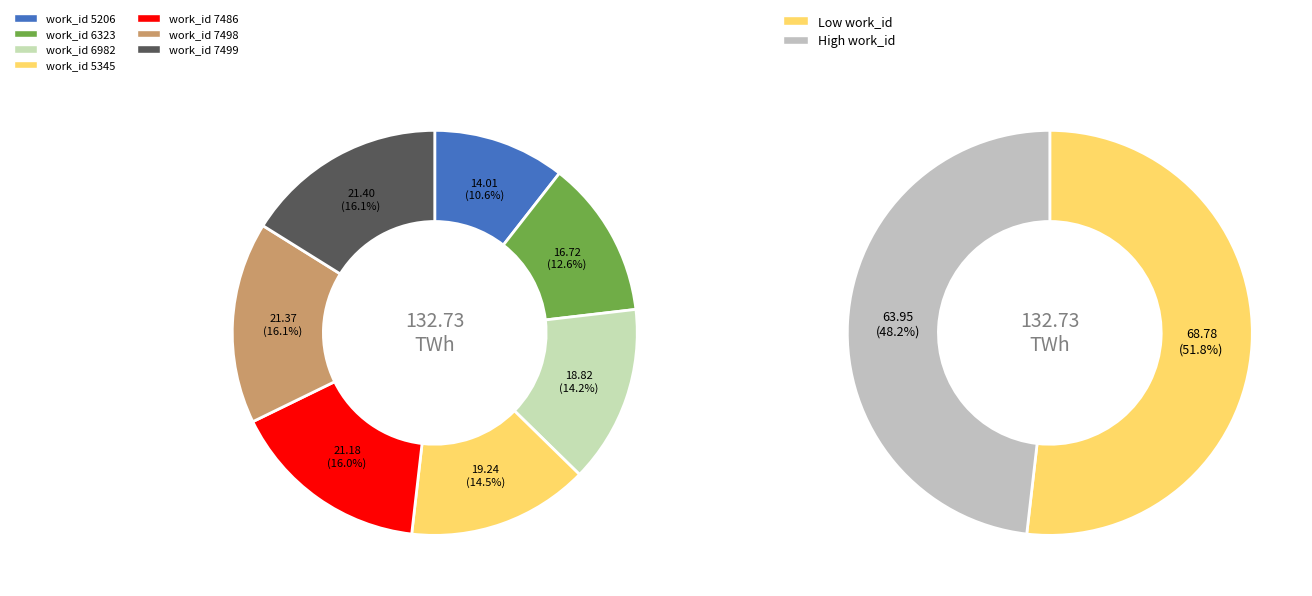

Is 6982 the majority of the pie?

No